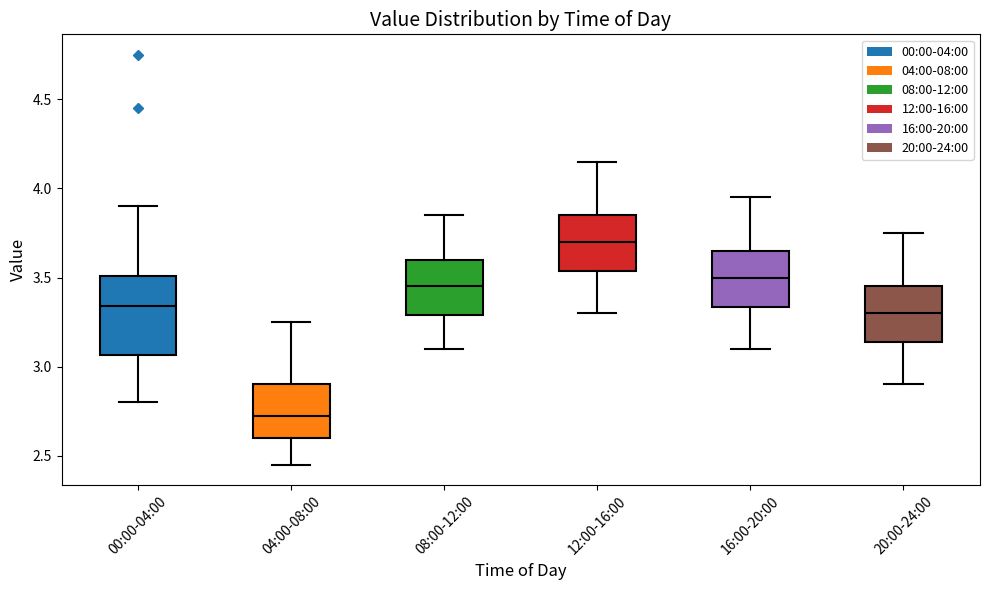

Where is the upper edge of the box for 04:00-08:00 on the y-axis? The values are not printed on the chart, so give them approximately, as read against the axis.

2.90